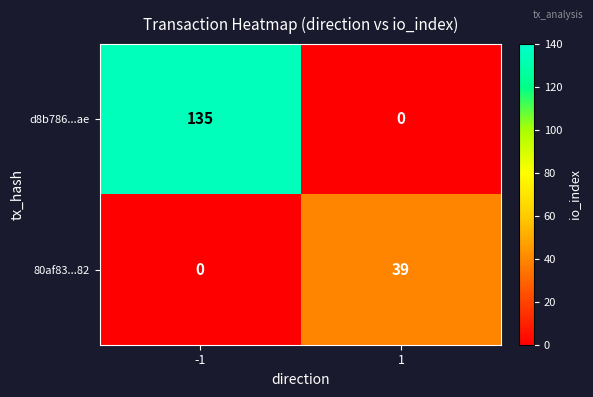

Is it true that 80af83...82 equals 39 at 1?

True